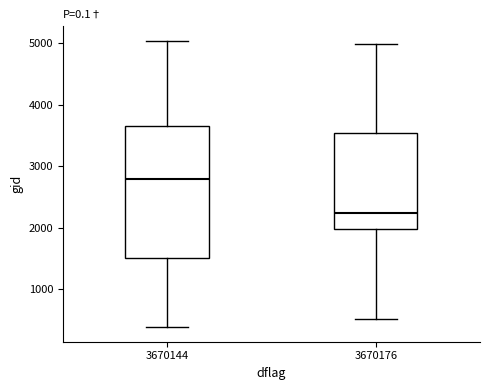

Which box is the tallest, from its lower edge to its upper edge?

3670144